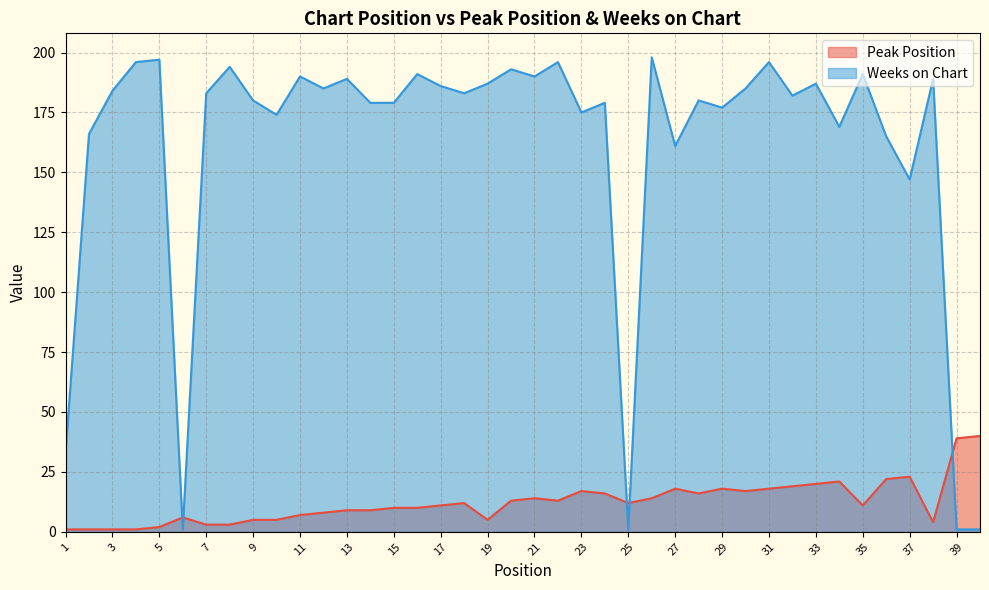

What is the value of the Peak Position point at the 14th from the left?

9